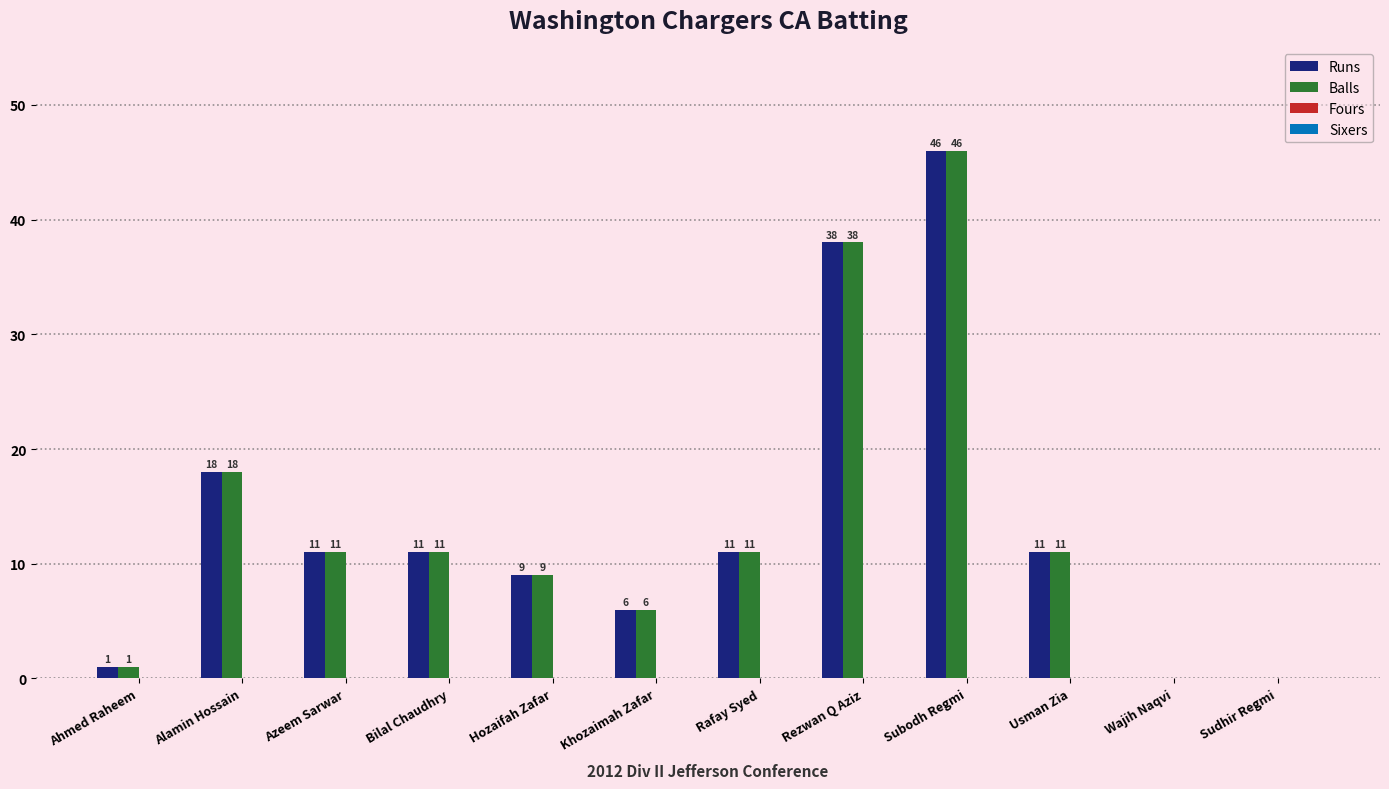

At which label does Balls first exceed 11?

Alamin Hossain